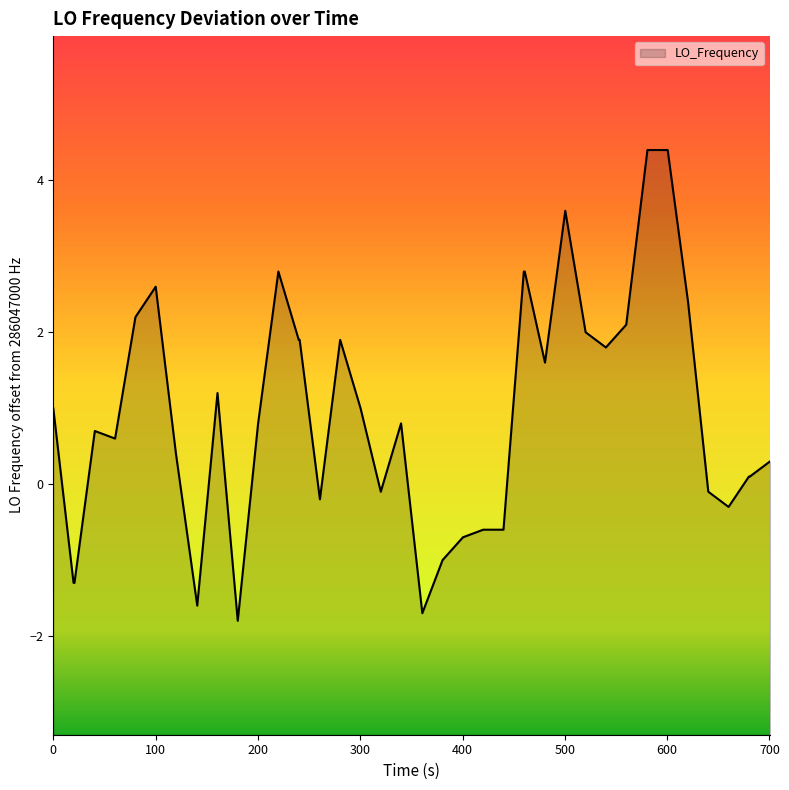

The chart shows a value of 3.0 at 30. True or false?

False